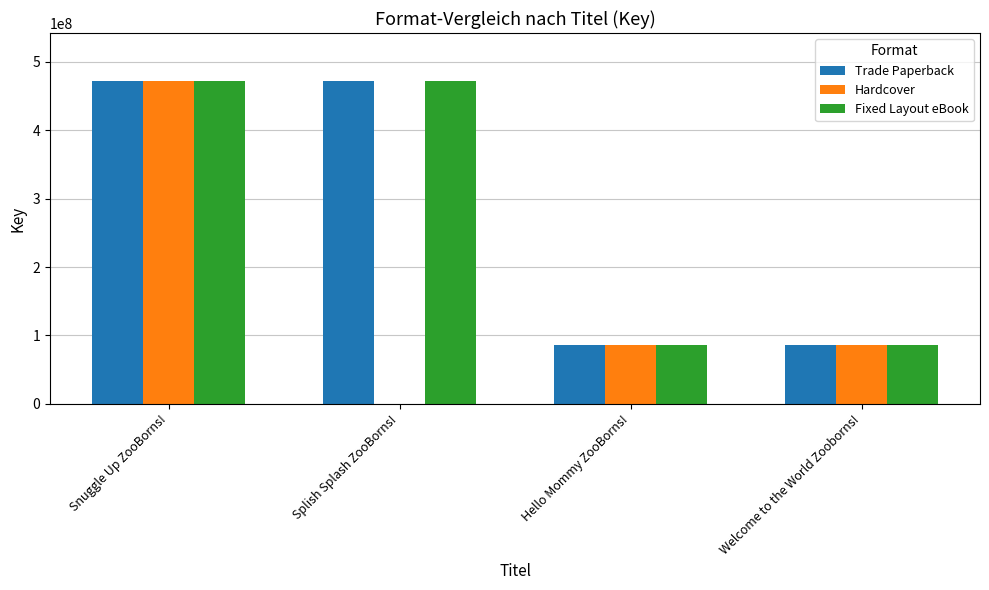

What is the sum of the Trade Paperback values at Welcome to the World Zooborns! and Hello Mommy ZooBorns!?

171506520